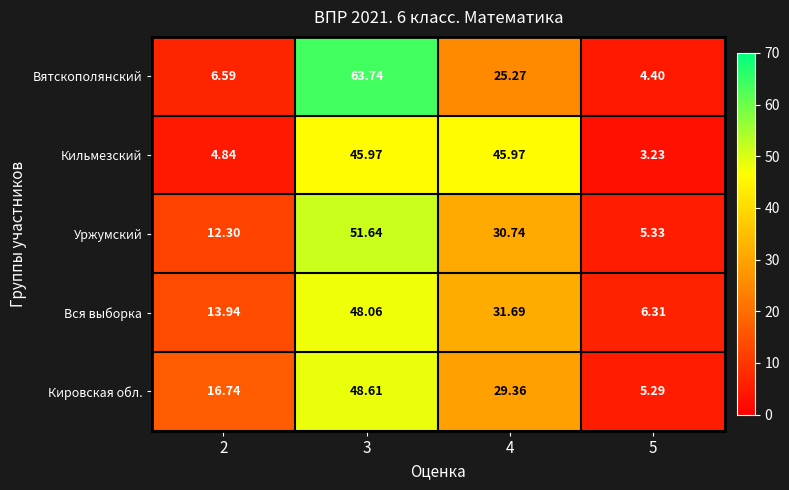

Is the value of Уржумский at 2 greater than the value of Кильмезский at 2?

Yes